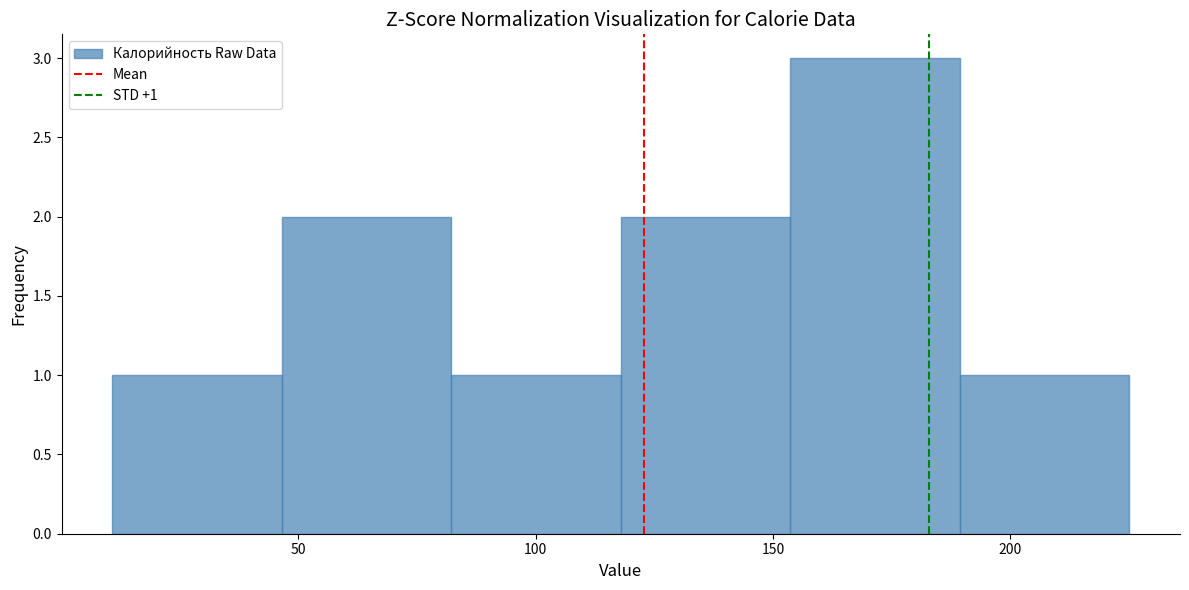

Over which range of the x-axis is the bar tallest?

155 to 190